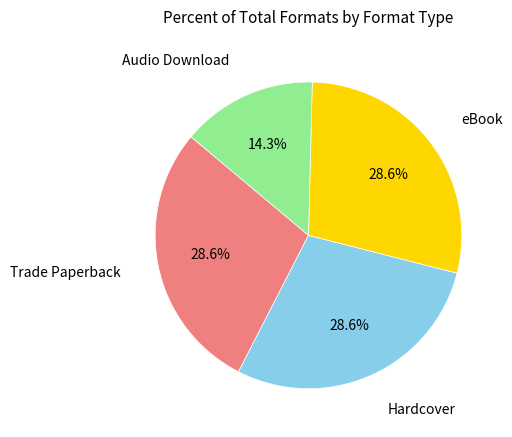

To the nearest percent, what is the combined percentage of Audio Download and Hardcover?

43%